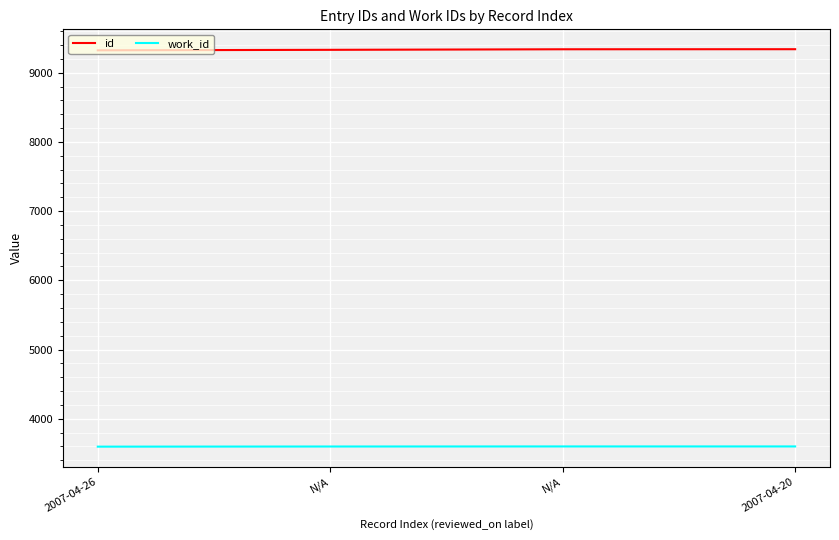

True or false: id has more than 2 interior local peaks.

False